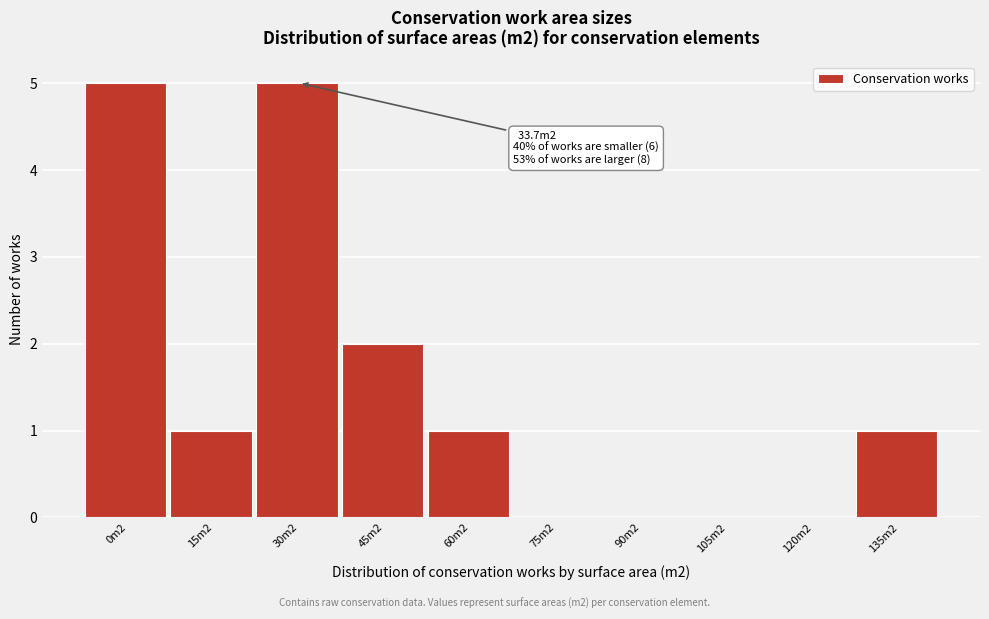

Reading left to right, what are all the values shown in this chart?

0m2=5	15m2=1	30m2=5	45m2=2	60m2=1	75m2=0	90m2=0	105m2=0	120m2=0	135m2=1